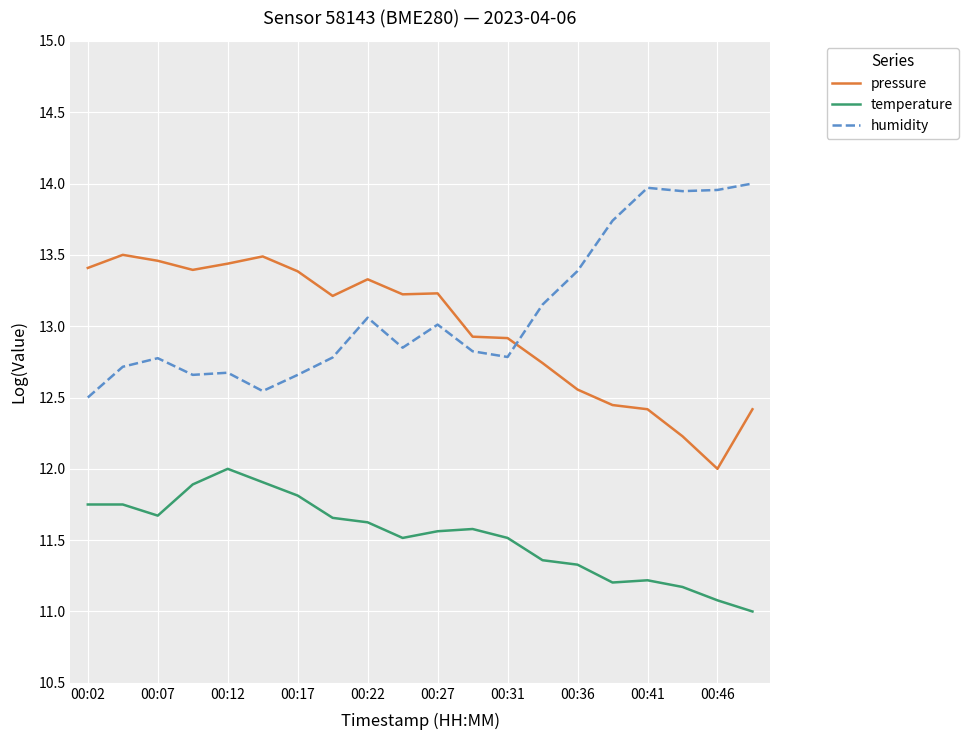

What is the difference between the maximum and minimum values in the temperature series?

1.0